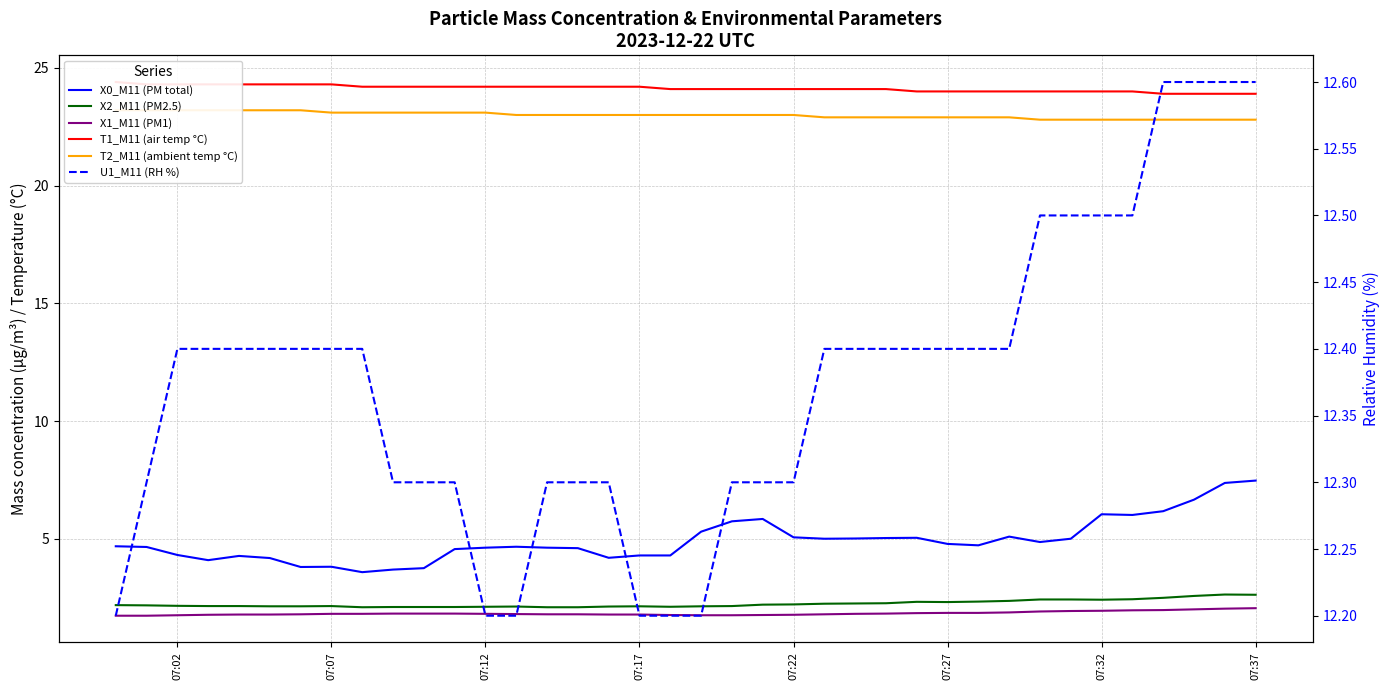

Reading right to left, list all the values displayed in this chart.

X0_M11 (PM total): 7.5	7.4	6.7	6.2	6.0	6.0	5.0	4.9	5.1	4.7	4.8	5.0	5.0	5.0	5.0	5.1	5.8	5.7	5.3	4.3	4.3	4.2	4.6	4.6	4.7	4.6	4.6	3.8	3.7	3.6	3.8	3.8	4.2	4.3	4.1	4.3	4.7	4.7
X2_M11 (PM2.5): 2.6	2.6	2.6	2.5	2.4	2.4	2.4	2.4	2.4	2.3	2.3	2.3	2.3	2.2	2.2	2.2	2.2	2.1	2.1	2.1	2.1	2.1	2.1	2.1	2.1	2.1	2.1	2.1	2.1	2.1	2.1	2.1	2.1	2.1	2.1	2.1	2.2	2.2
X1_M11 (PM1): 2.0	2.0	2.0	2.0	2.0	1.9	1.9	1.9	1.9	1.9	1.9	1.8	1.8	1.8	1.8	1.8	1.8	1.8	1.8	1.8	1.8	1.8	1.8	1.8	1.8	1.8	1.8	1.8	1.8	1.8	1.8	1.8	1.8	1.8	1.8	1.8	1.7	1.7
T1_M11 (air temp °C): 23.9	23.9	23.9	23.9	24.0	24.0	24.0	24.0	24.0	24.0	24.0	24.0	24.1	24.1	24.1	24.1	24.1	24.1	24.1	24.1	24.2	24.2	24.2	24.2	24.2	24.2	24.2	24.2	24.2	24.2	24.3	24.3	24.3	24.3	24.3	24.3	24.3	24.4
T2_M11 (ambient temp °C): 22.8	22.8	22.8	22.8	22.8	22.8	22.8	22.8	22.9	22.9	22.9	22.9	22.9	22.9	22.9	23.0	23.0	23.0	23.0	23.0	23.0	23.0	23.0	23.0	23.0	23.1	23.1	23.1	23.1	23.1	23.1	23.2	23.2	23.2	23.2	23.2	23.2	23.2
U1_M11 (RH %): 12.6	12.6	12.6	12.6	12.5	12.5	12.5	12.5	12.4	12.4	12.4	12.4	12.4	12.4	12.4	12.3	12.3	12.3	12.2	12.2	12.2	12.3	12.3	12.3	12.2	12.2	12.3	12.3	12.3	12.4	12.4	12.4	12.4	12.4	12.4	12.4	12.3	12.2